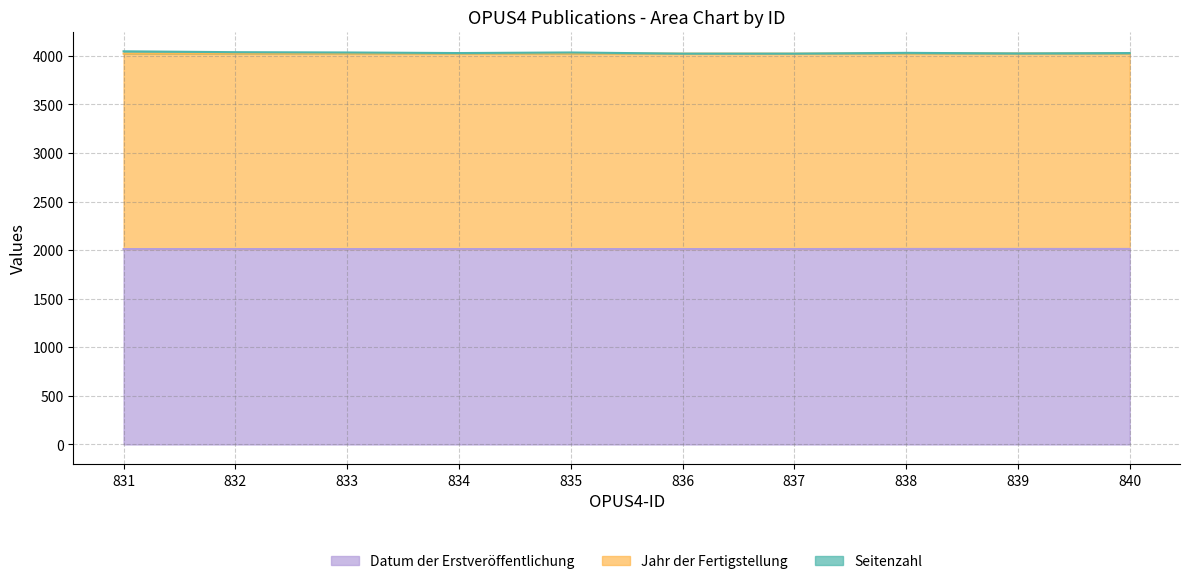

At which category is the sum across all series the highest?

831